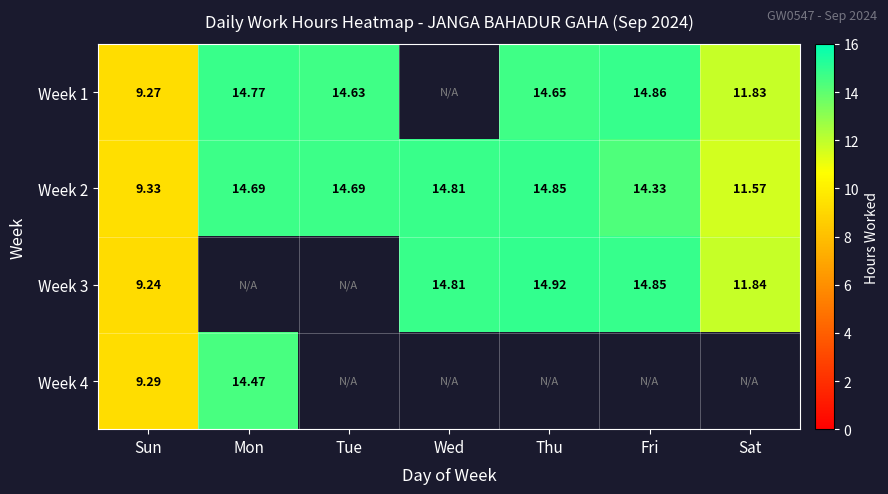

How many data points in Week 2 are less than 14?

2